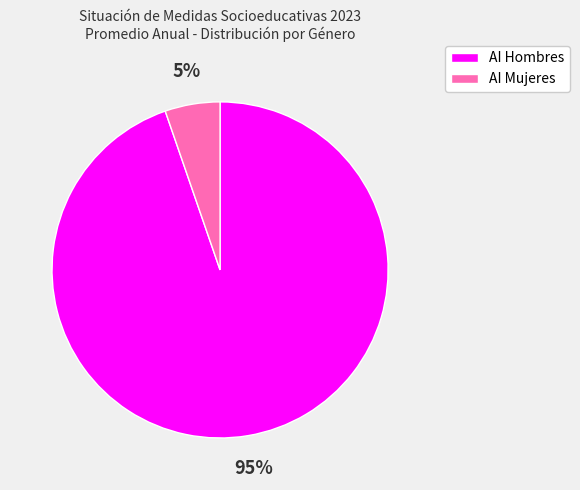

Do AI Mujeres and AI Hombres together represent more than half of the pie?

Yes